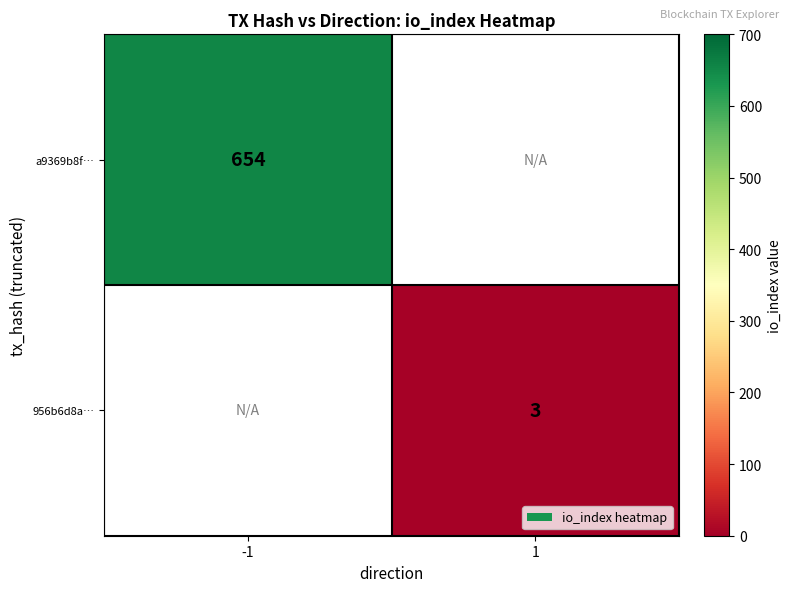

The value of 956b6d8a… at 1 is 3. True or false?

True